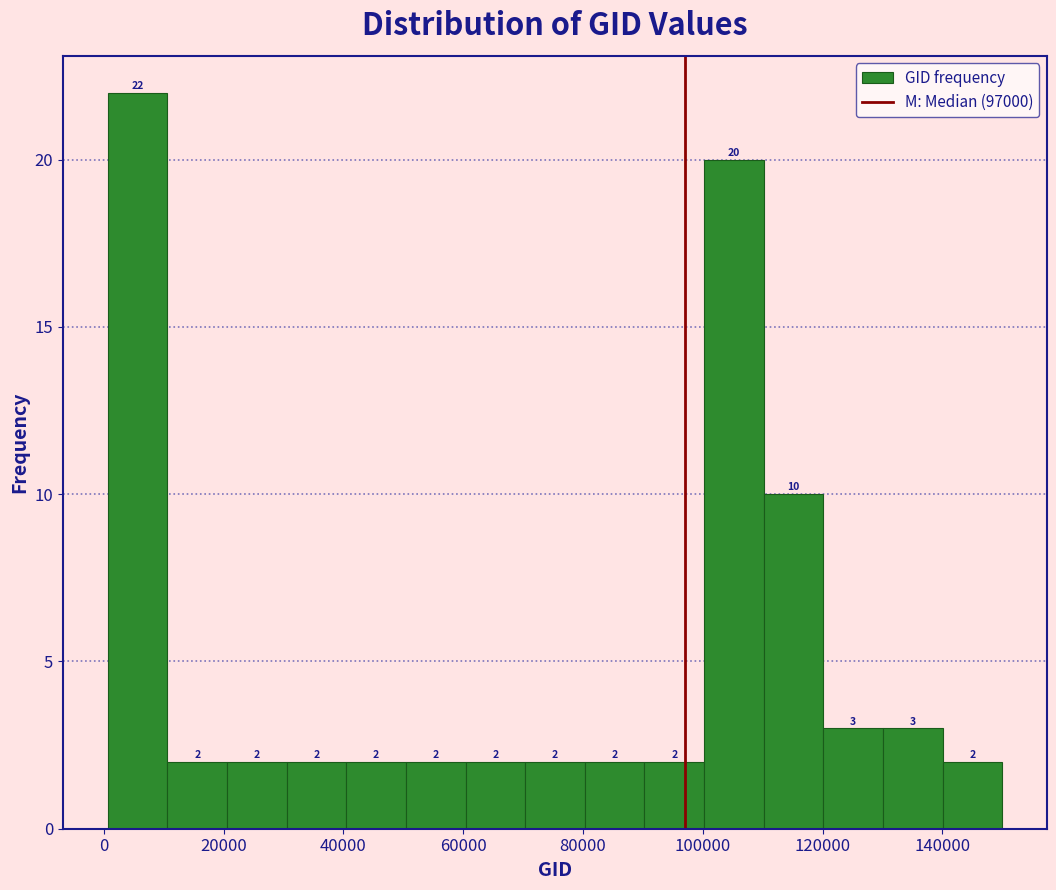

Reading left to right, list every bar in this chart as the range it spans on the x-axis followed by its height. The bar edges are not printed on the chart, so give them approximately, as read against the axis.

0 to 10000: 22
10000 to 20000: 2
20000 to 30000: 2
30000 to 40000: 2
40000 to 50000: 2
50000 to 60000: 2
60000 to 70000: 2
70000 to 80000: 2
80000 to 90000: 2
90000 to 100000: 2
100000 to 110000: 20
110000 to 120000: 10
120000 to 130000: 3
130000 to 140000: 3
140000 to 150000: 2